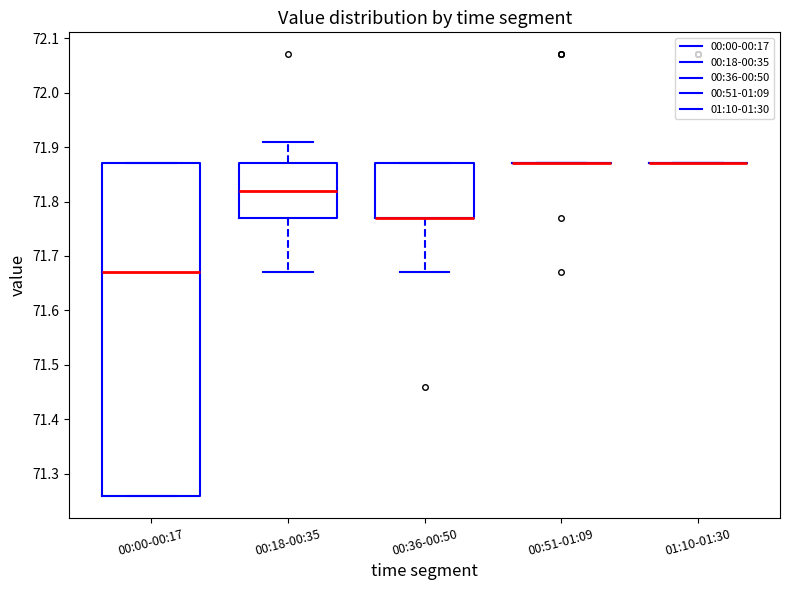

Where does the lower whisker of the box for 00:18-00:35 end on the y-axis? The values are not printed on the chart, so give them approximately, as read against the axis.

71.67